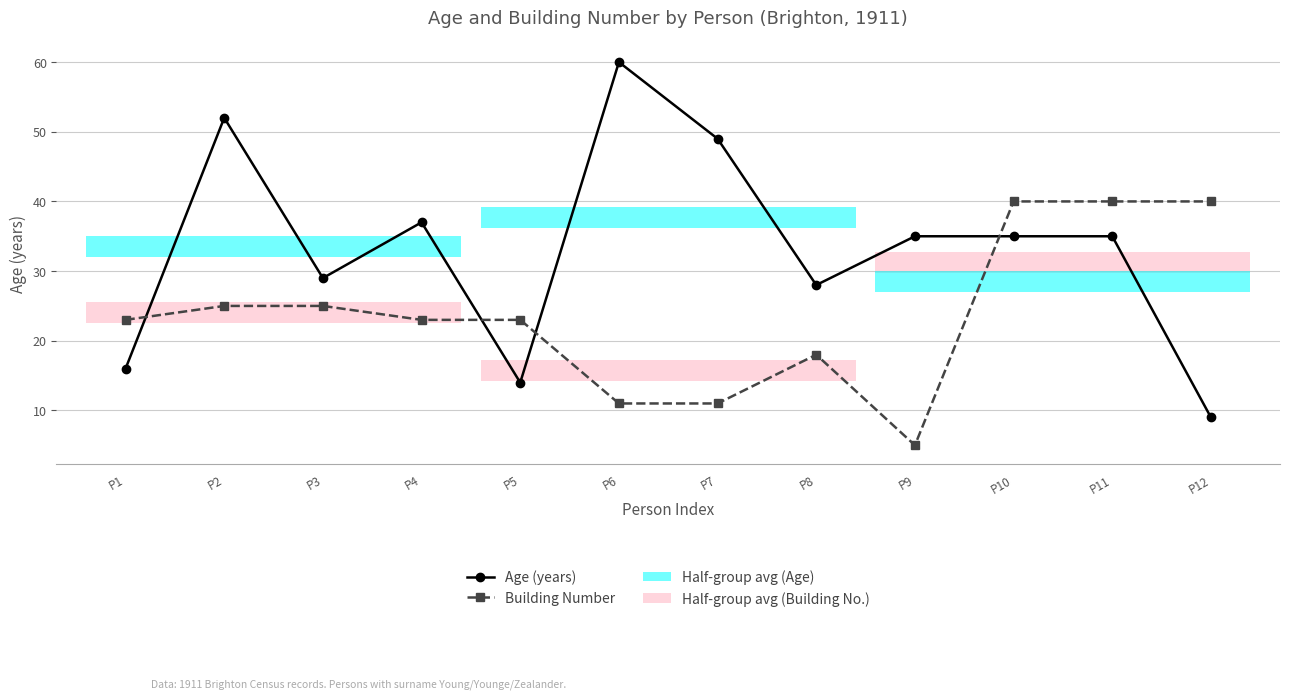

Does the chart have visible grid lines?

Yes